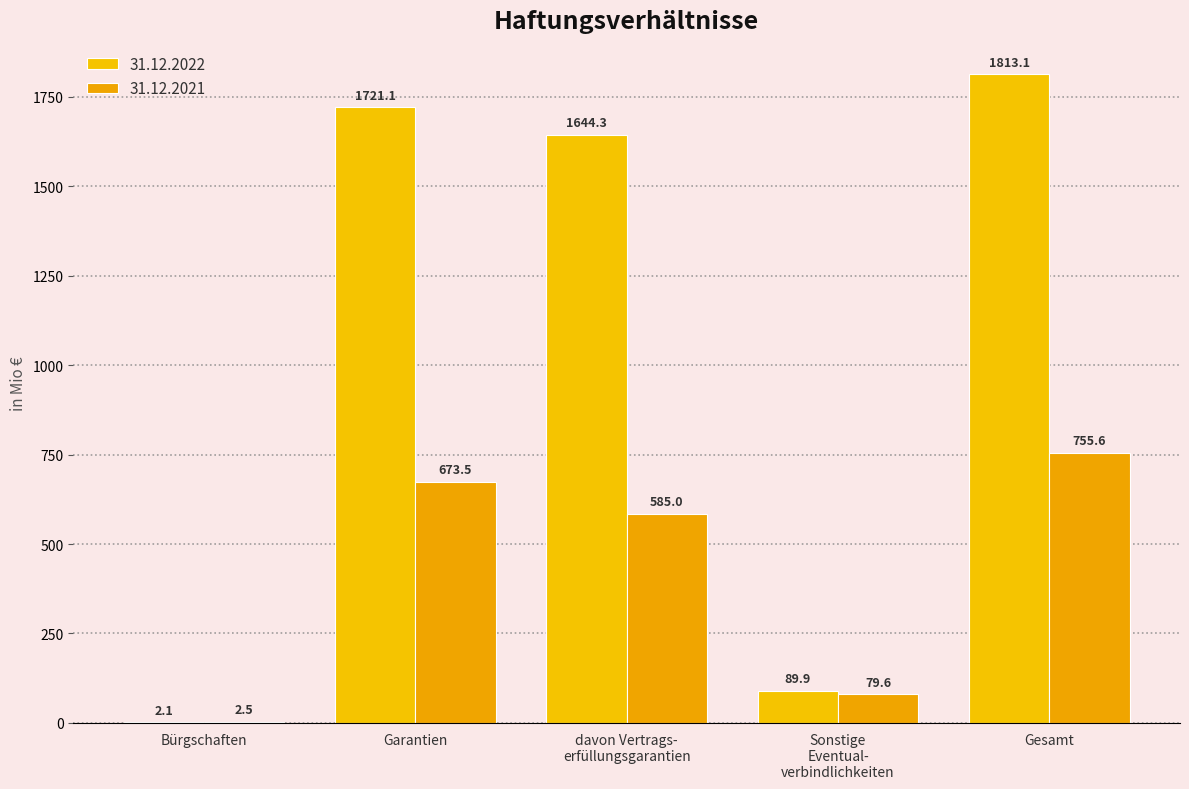

The 31.12.2021 series shows 1156.0 at Garantien. True or false?

False